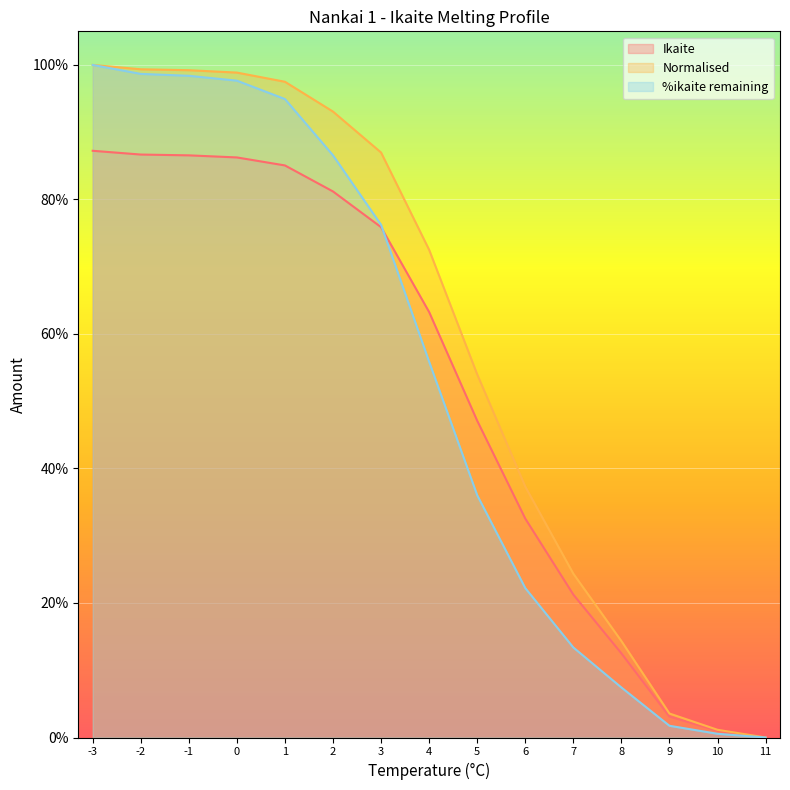

Which series changed the most between -1 and 3?

%ikaite remaining